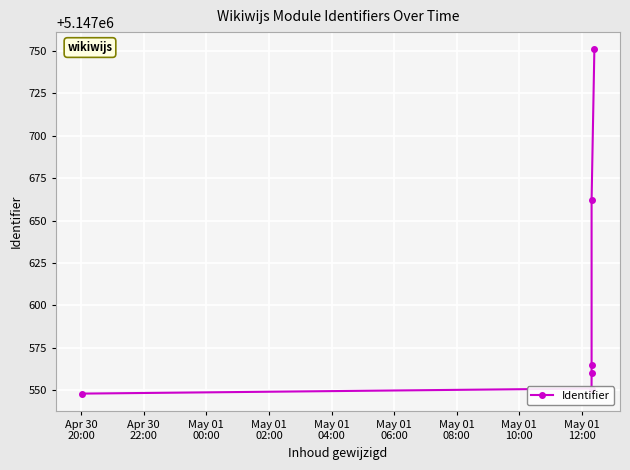

The value at May 01
06:00 is 7136245. True or false?

False